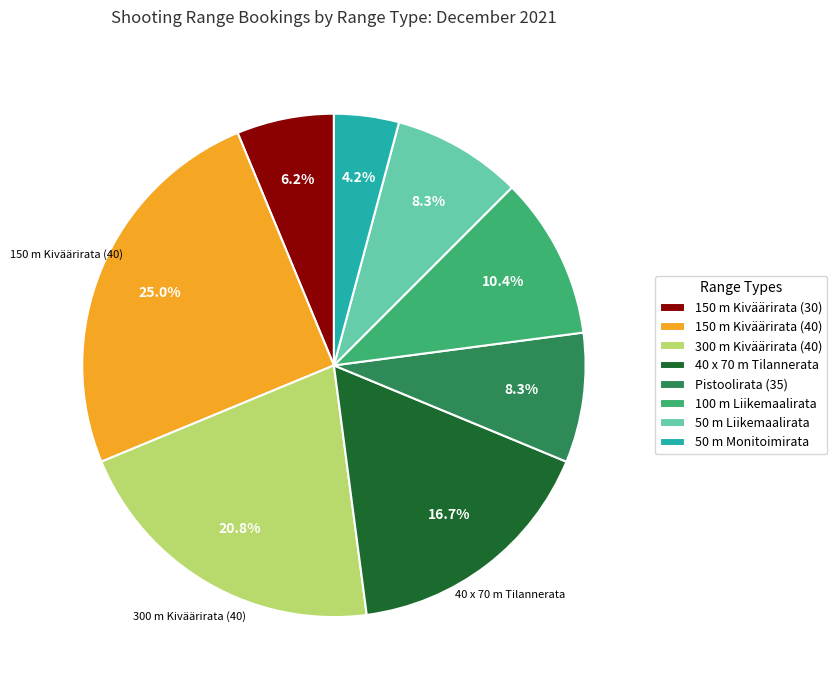

The 300 m Kiväärirata (40) slice represents 7% of the pie. True or false?

False